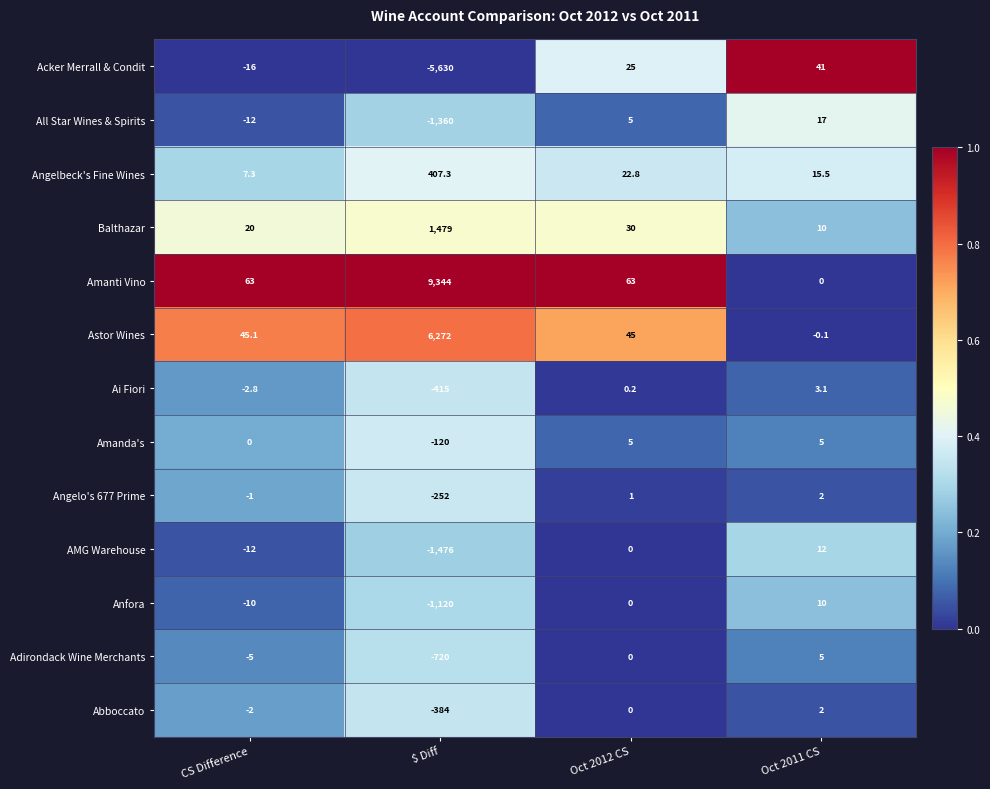

Count the number of data series in this chart.

13